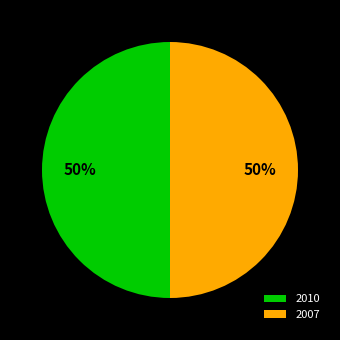

Approximately how many times larger is the value at 2010 compared to 2007?

1.0